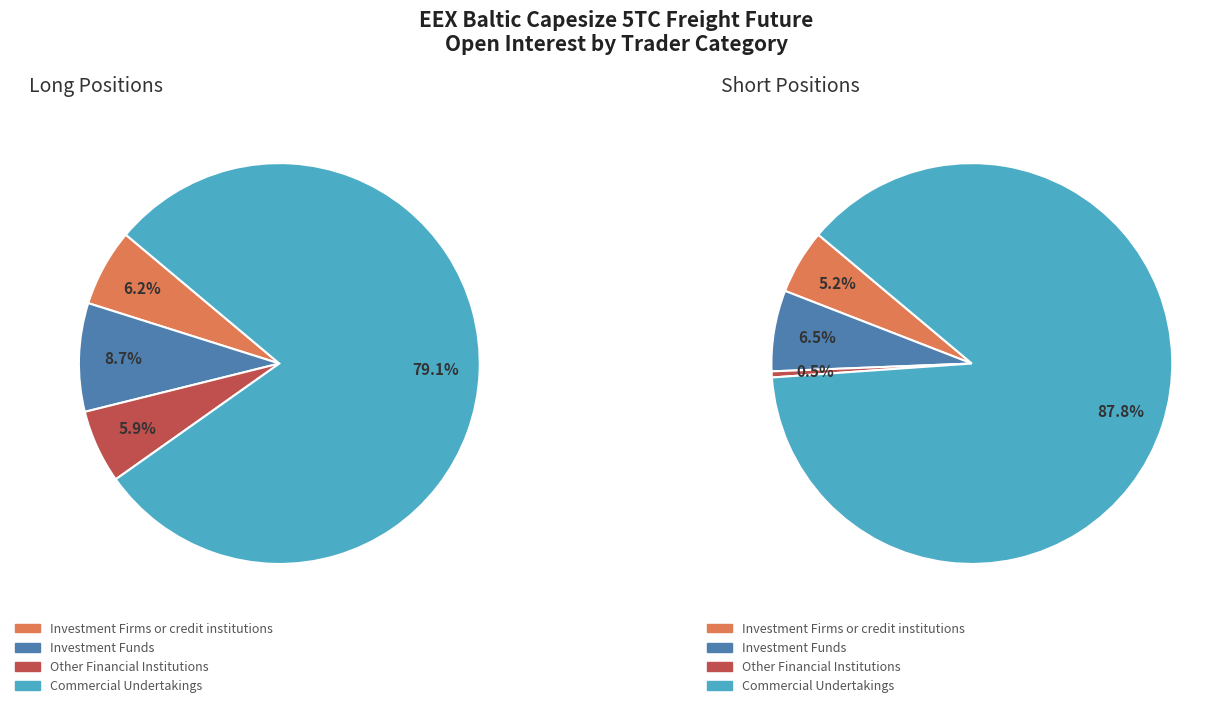

Is Investment Funds the majority of the pie?

No